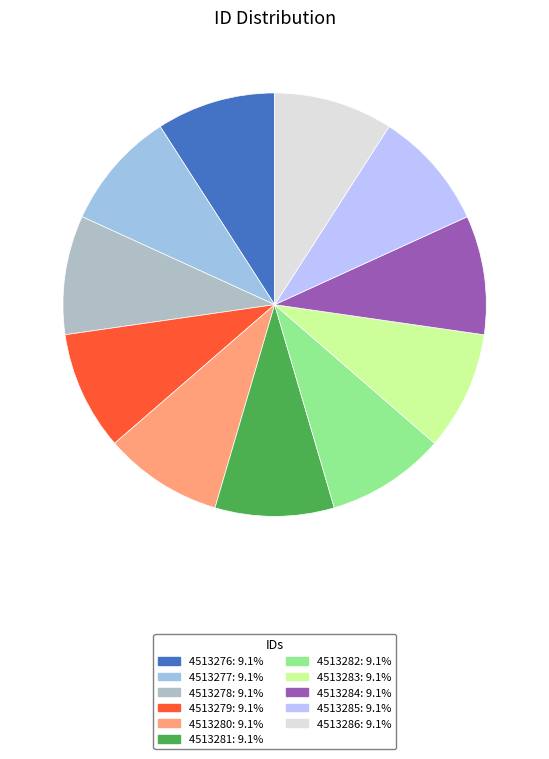

To the nearest percent, what portion does 4513278 represent?

9%